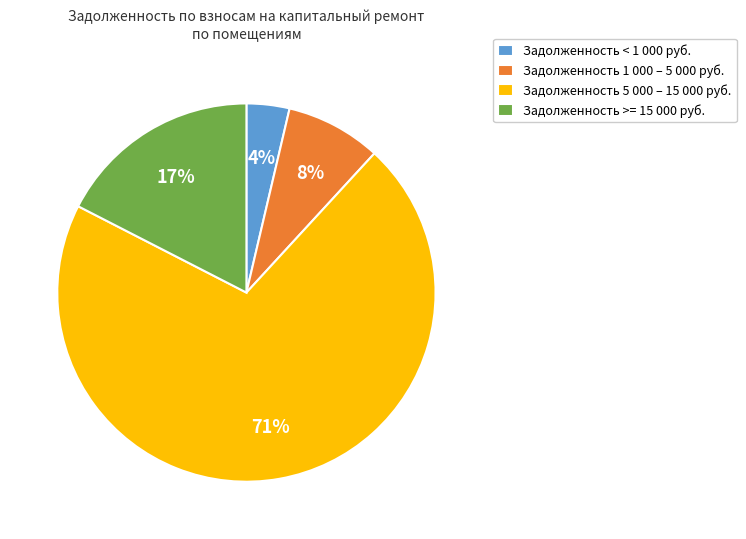

Is there any slice that represents more than half of the pie?

Yes